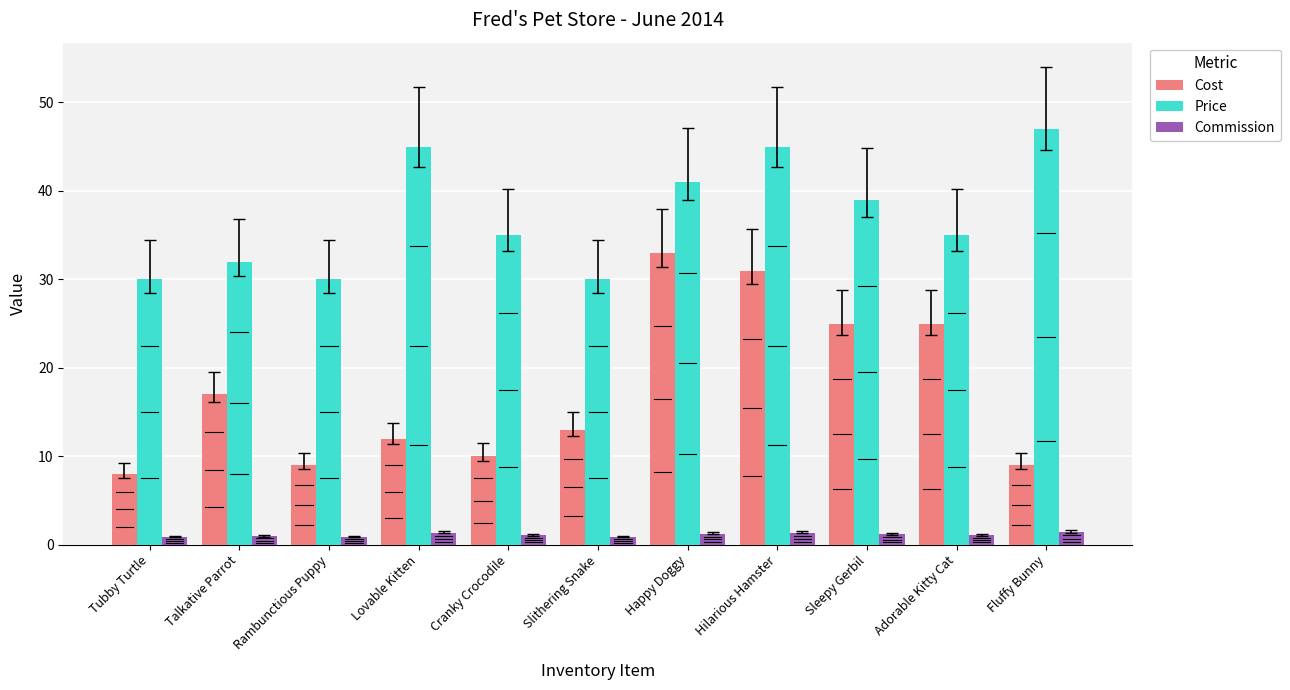

What is the total value across all series at Fluffy Bunny?

57.4